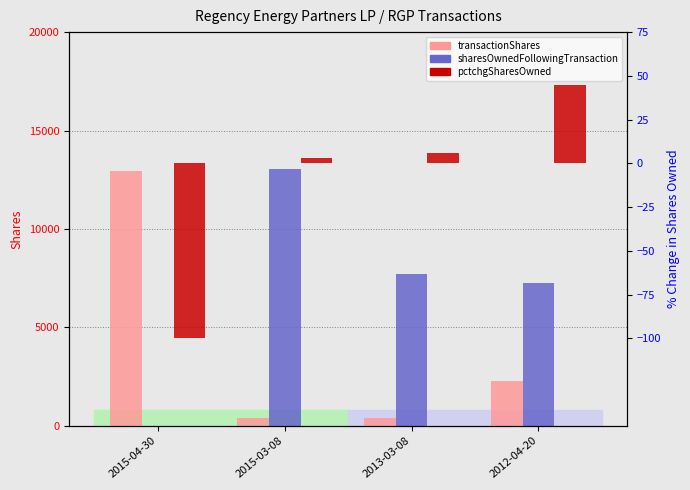

At how many categories does at least one series exceed 3162?

4